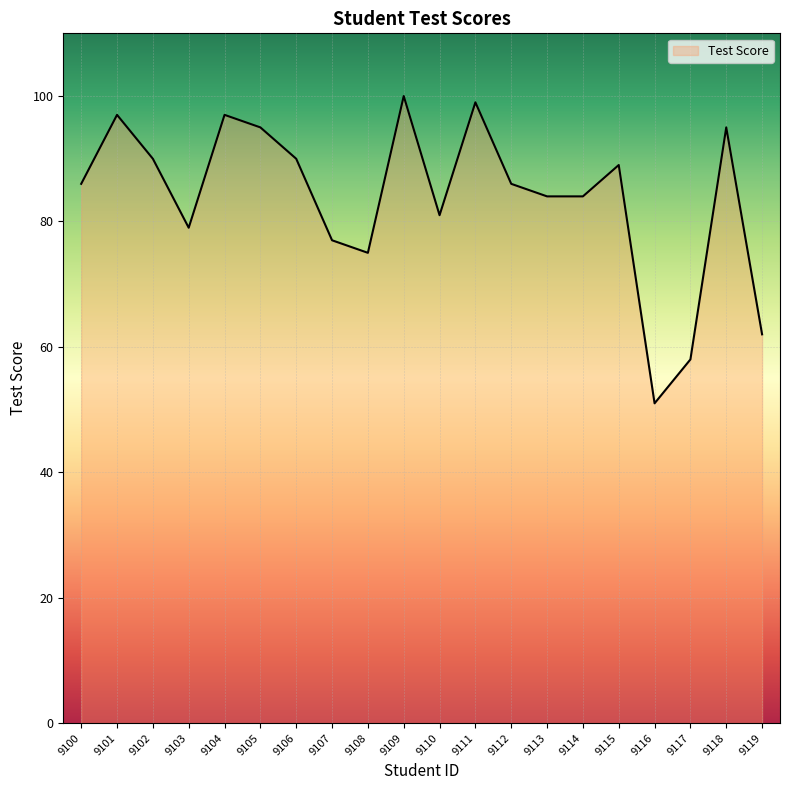

How many lines are shown in the chart?

1